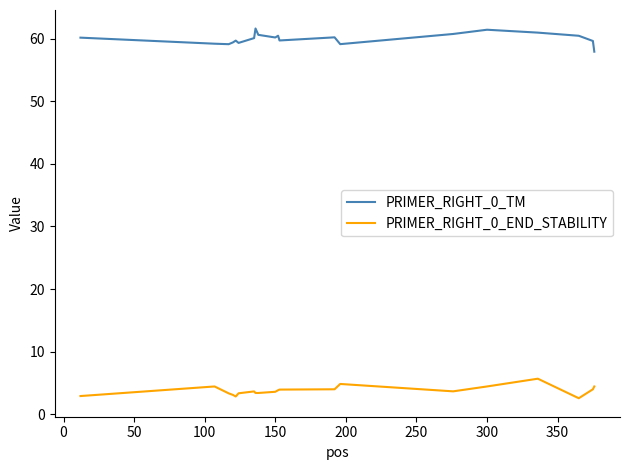

Which series has the largest total across all categories?

PRIMER_RIGHT_0_TM